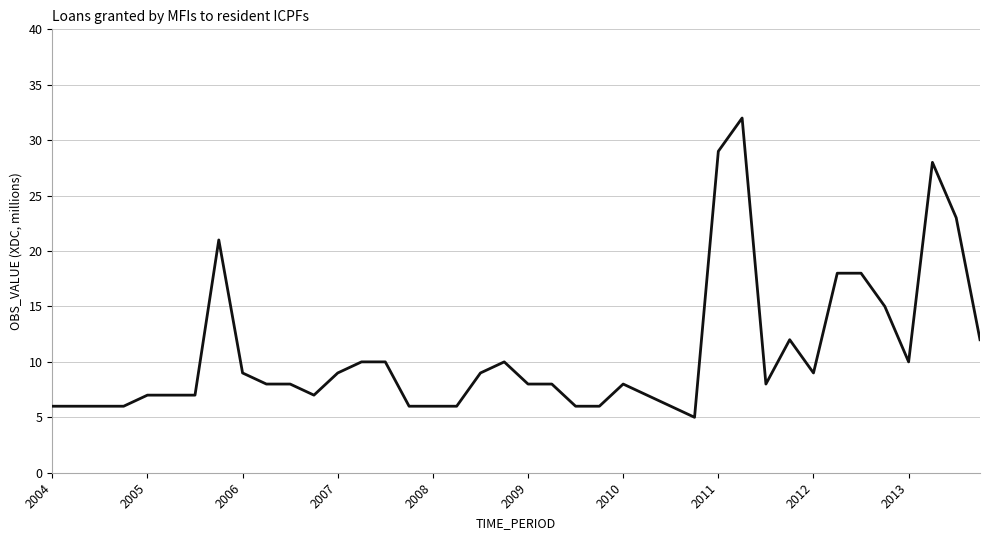

Is this an area chart (filled region under the line)?

No